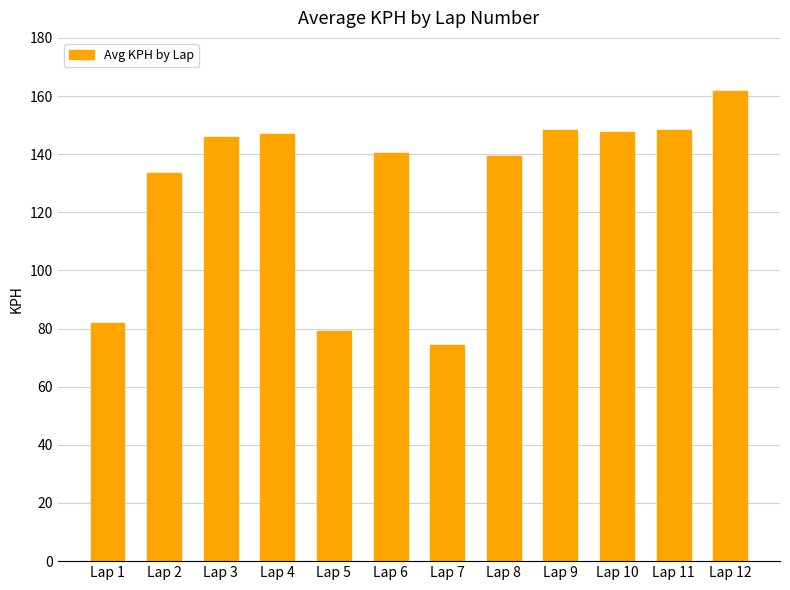

Which category has the highest value across all series?

Lap 12